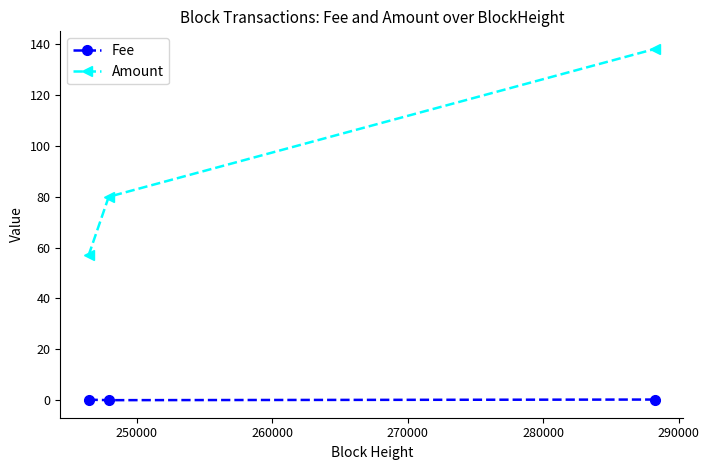

How many data points in Amount are less than 80?

1